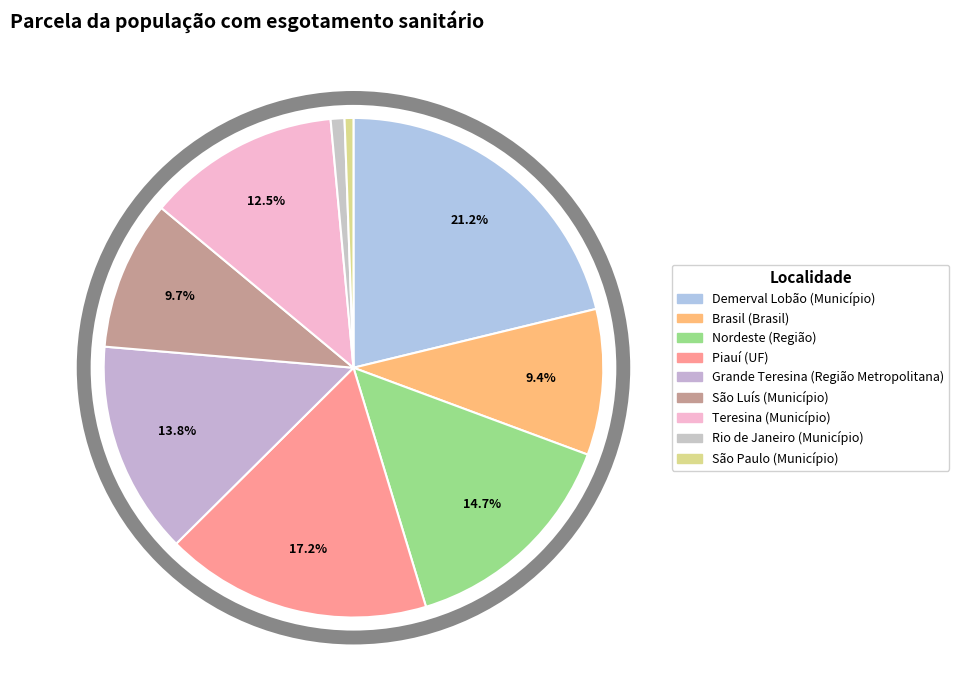

Is there a majority slice in this chart?

No